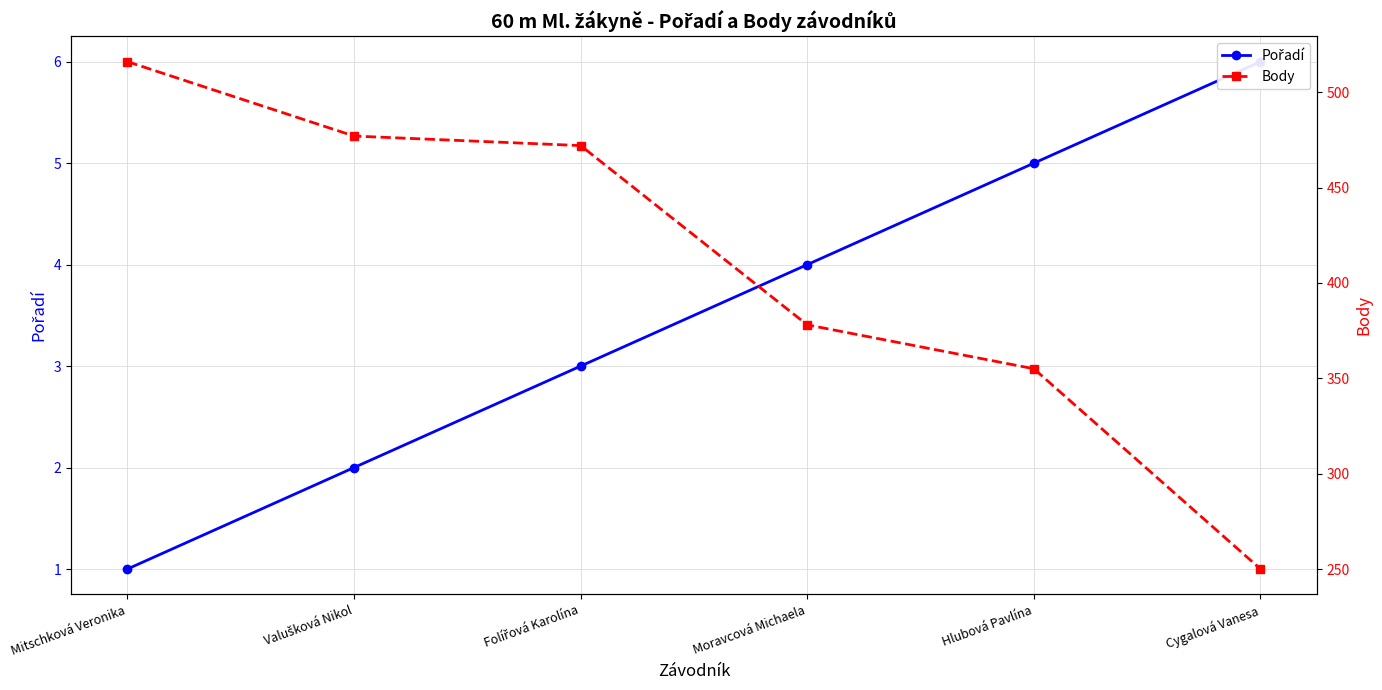

List the series in order of their overall mean, highest first.

Body, Pořadí